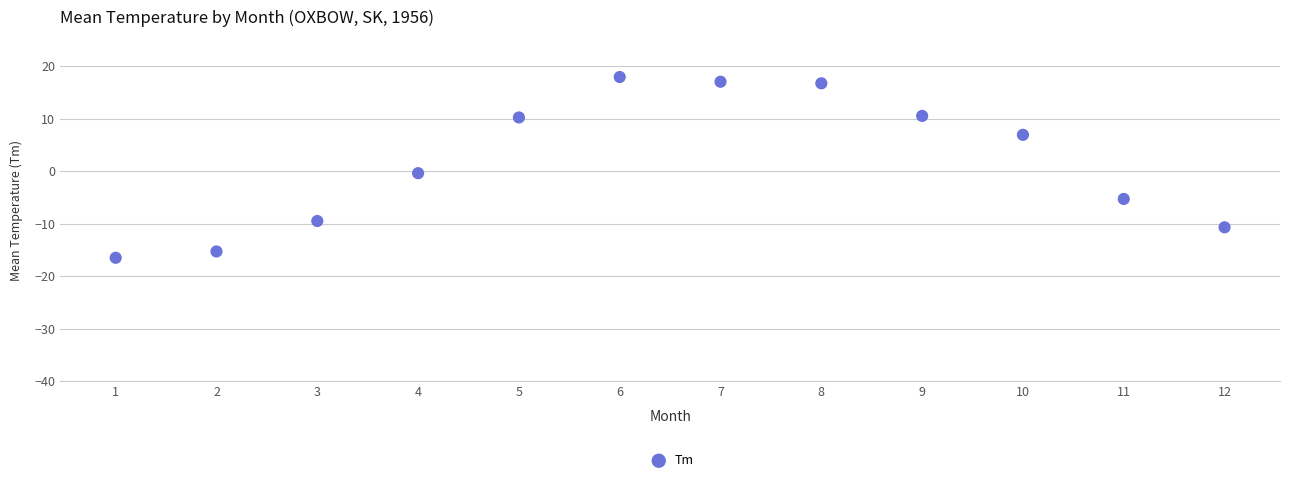

What is the average X value?

6.5